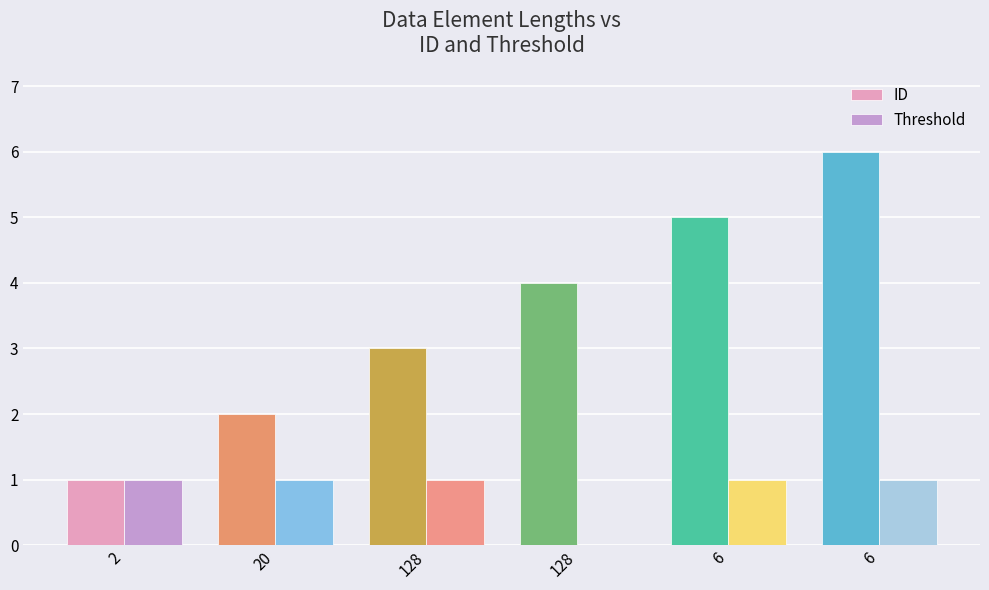

Which series has the largest total across all categories?

ID